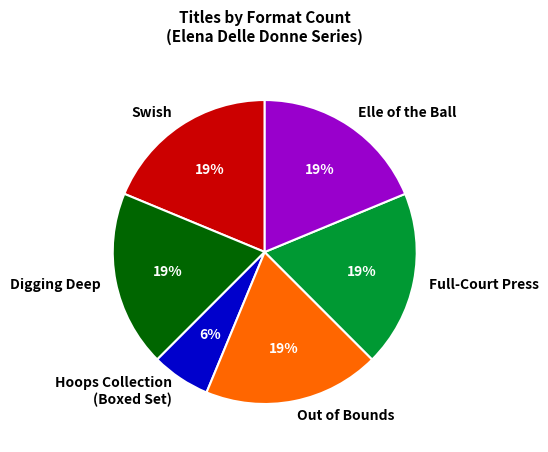

The Out of Bounds slice represents 2% of the pie. True or false?

False